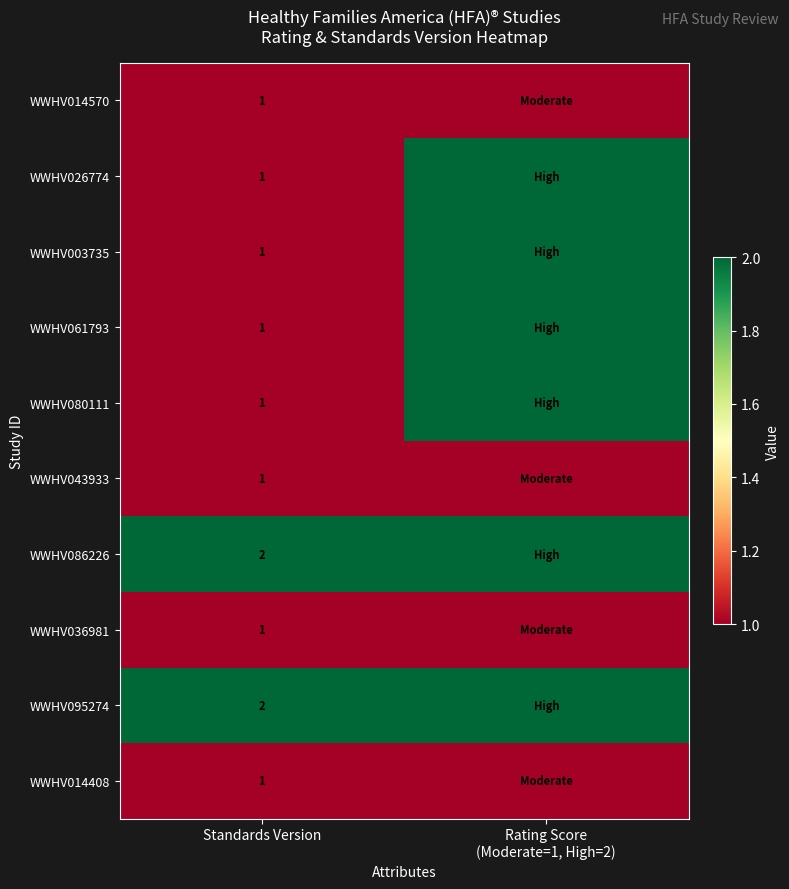

What is the maximum value shown in the chart?

2